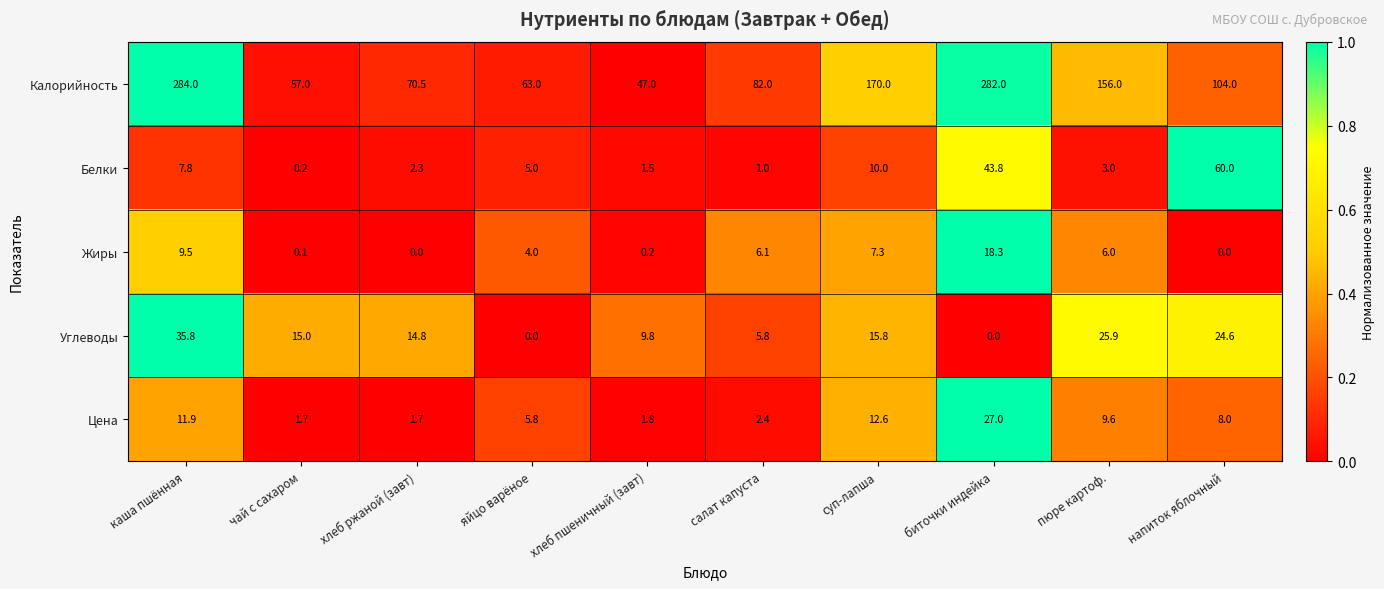

Is it true that Жиры equals 0.2 at хлеб пшеничный (завт)?

True